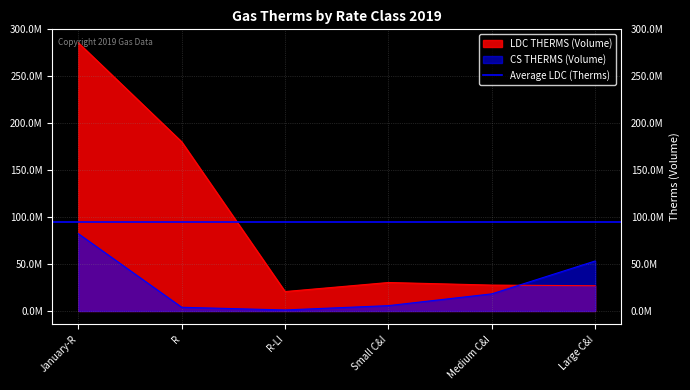

Rank the series by their maximum value, from highest to lowest.

LDC THERMS (Volume), CS THERMS (Volume)